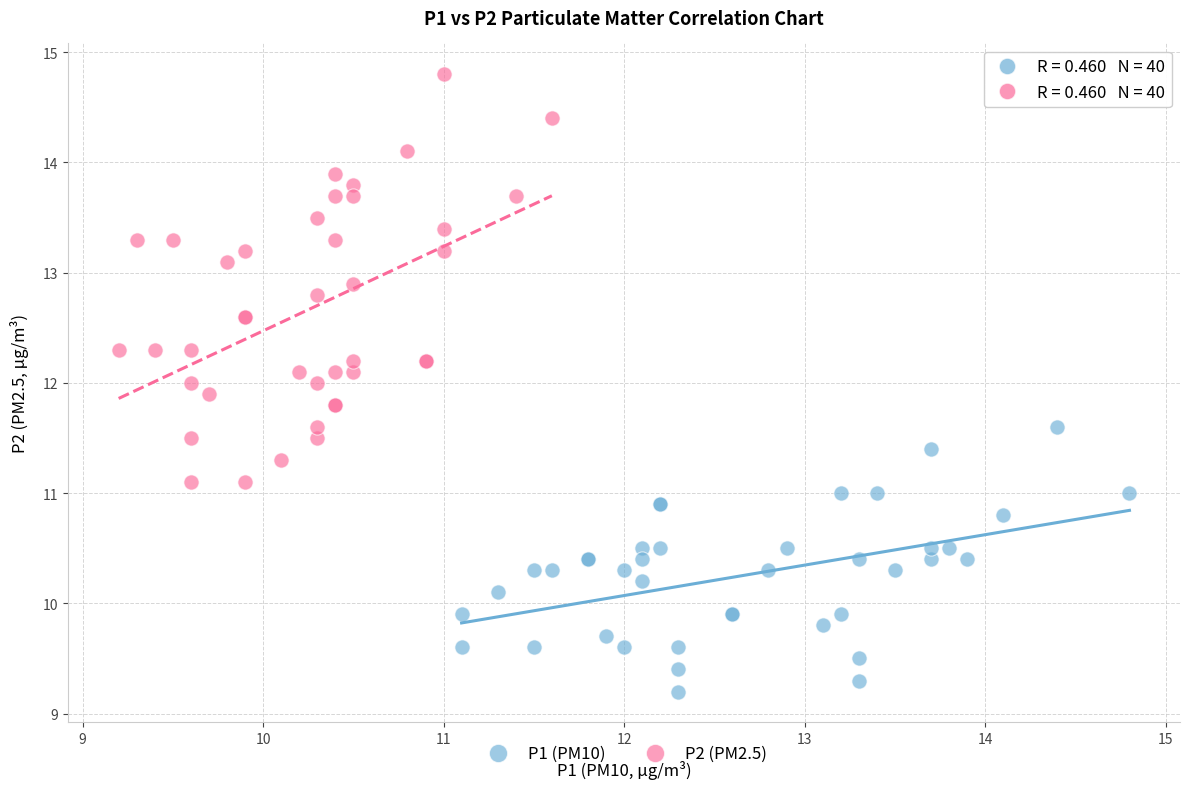

Which series contains the highest Y value?

P2 (PM2.5)